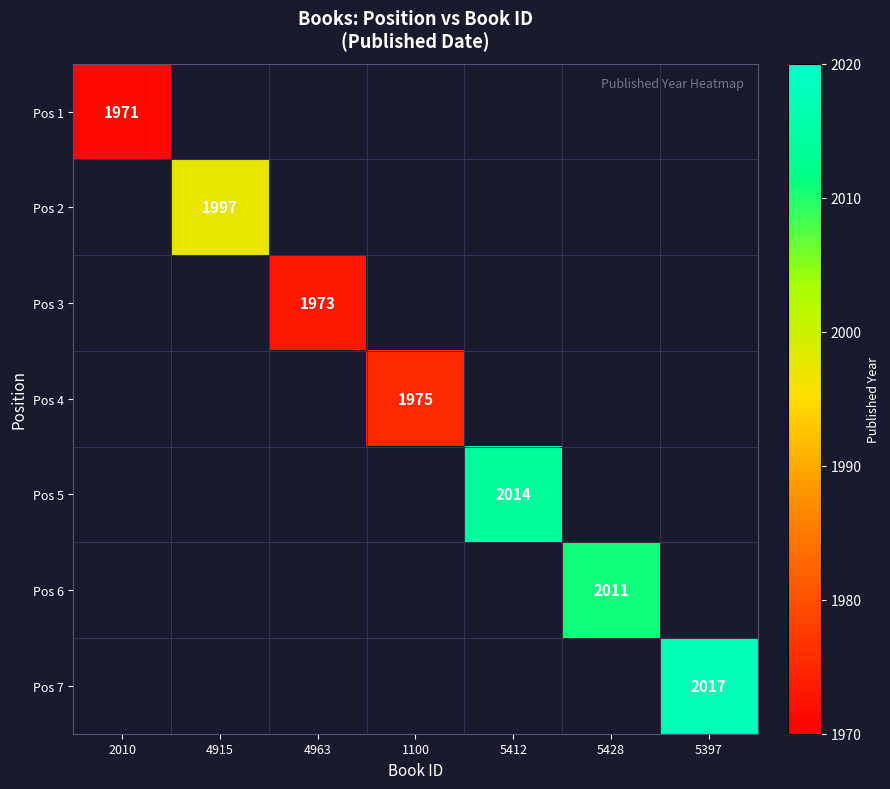

True or false: Pos 6 has a value of 3065 at 5428.

False